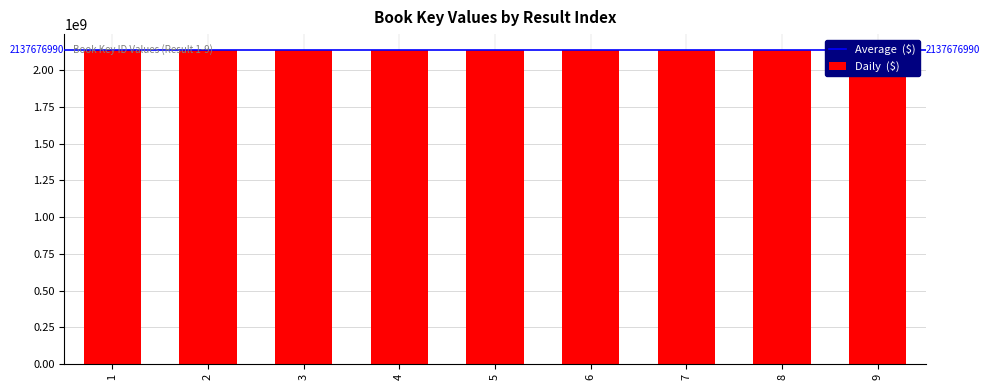

What is the value of the 5th bar from the left?

2137691556